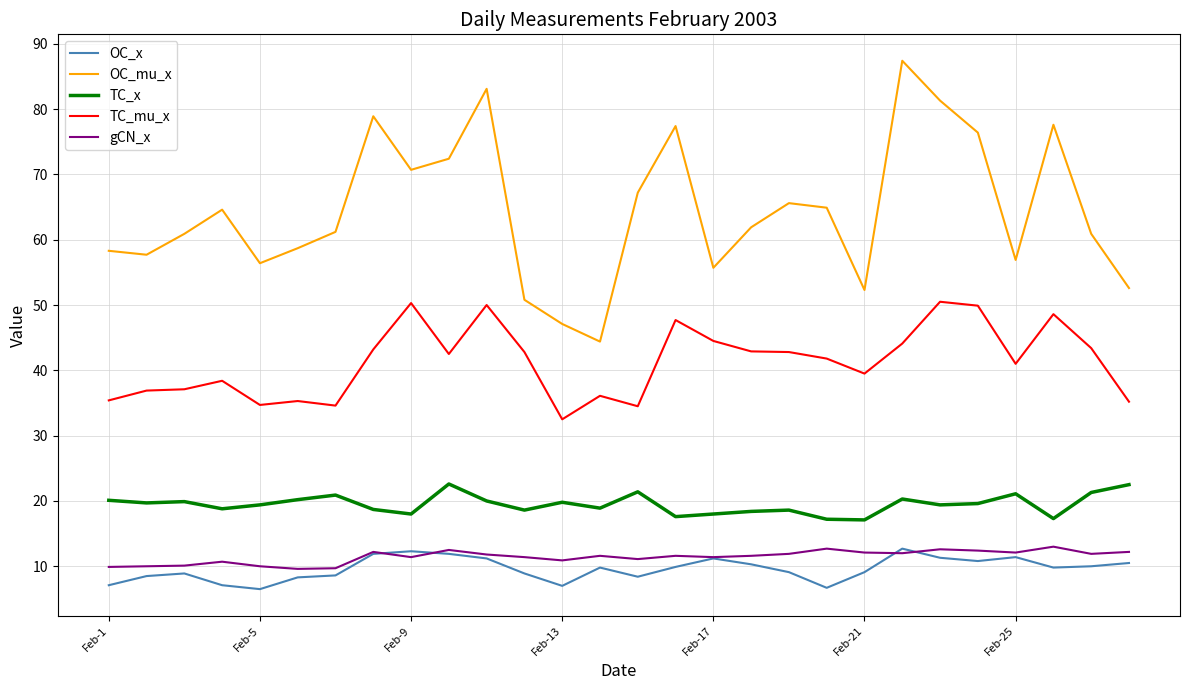

True or false: TC_x and OC_mu_x cross at least once.

False